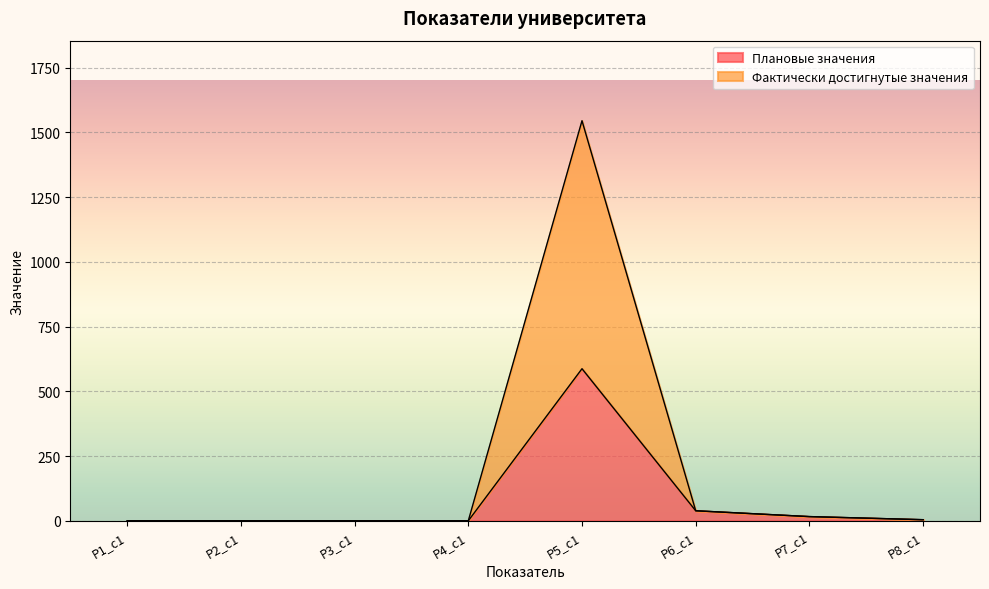

True or false: Фактически достигнутые значения has a value of 0.0 at Р4_с1.

True